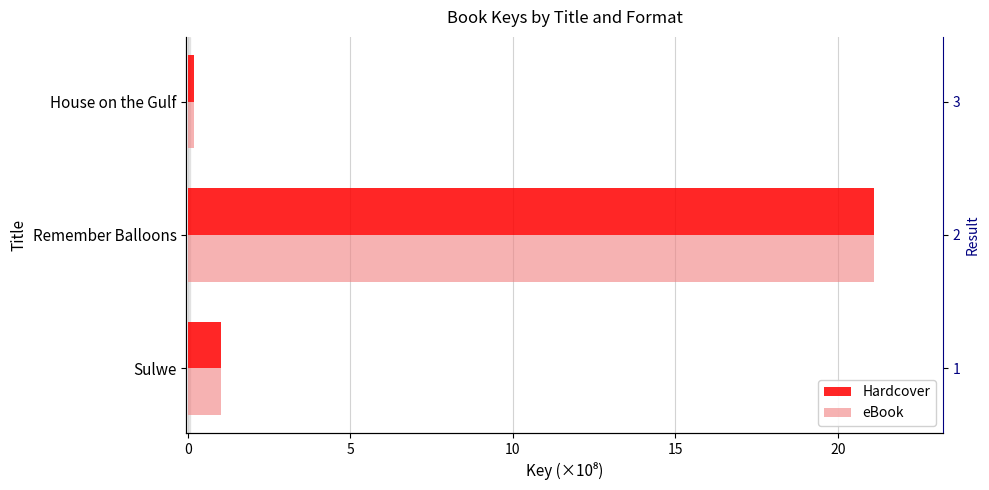

Reading right to left, list all the values displayed in this chart.

Hardcover: 5=0.2	0=21.1	−5=1.0
eBook: 5=0.2	0=21.1	−5=1.0